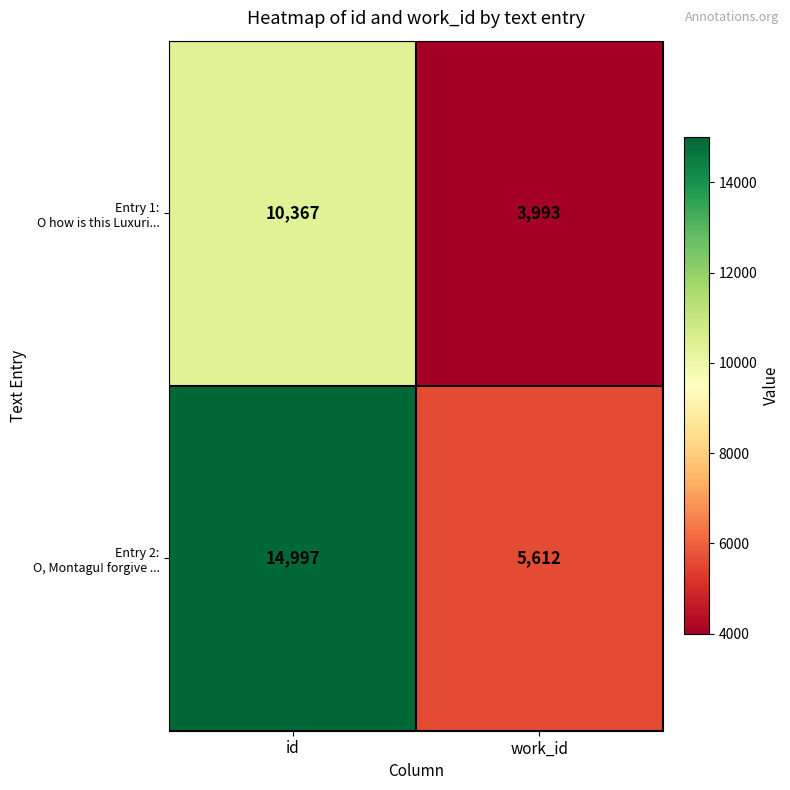

What is the maximum value shown in the chart?

14997